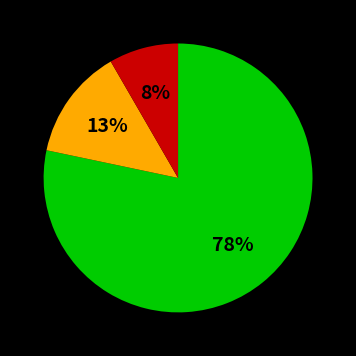

How many slices are in this pie chart?

3